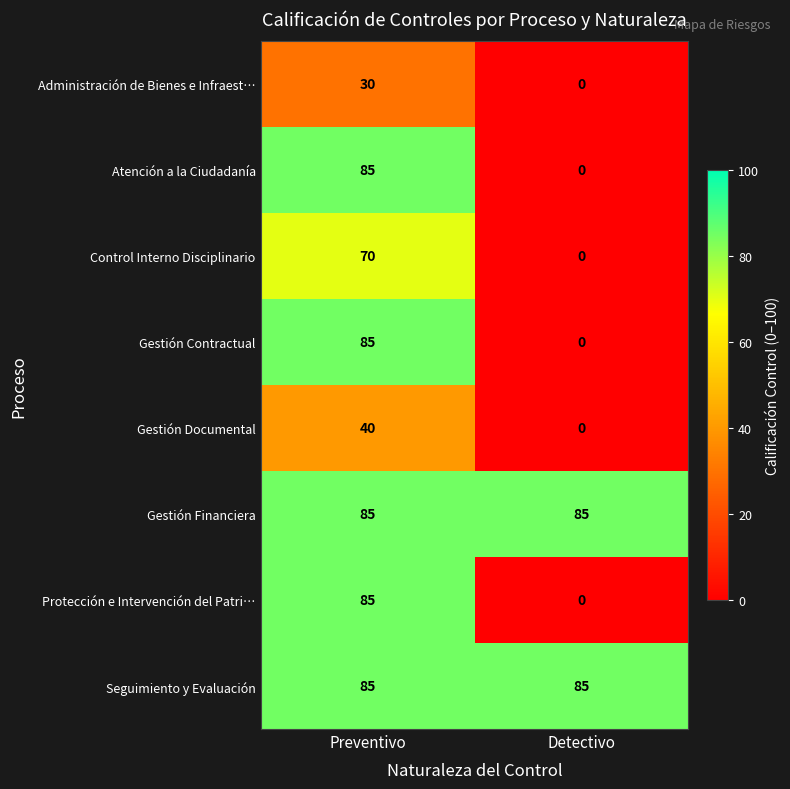

At which category is the sum across all series the highest?

Preventivo